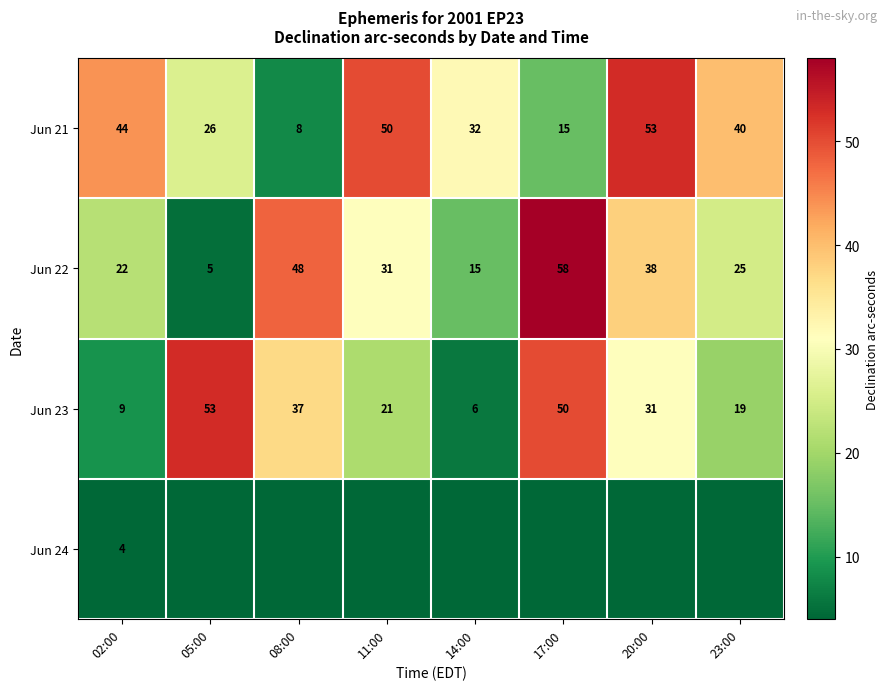

Which category has the highest value in the Jun 21 series?

20:00